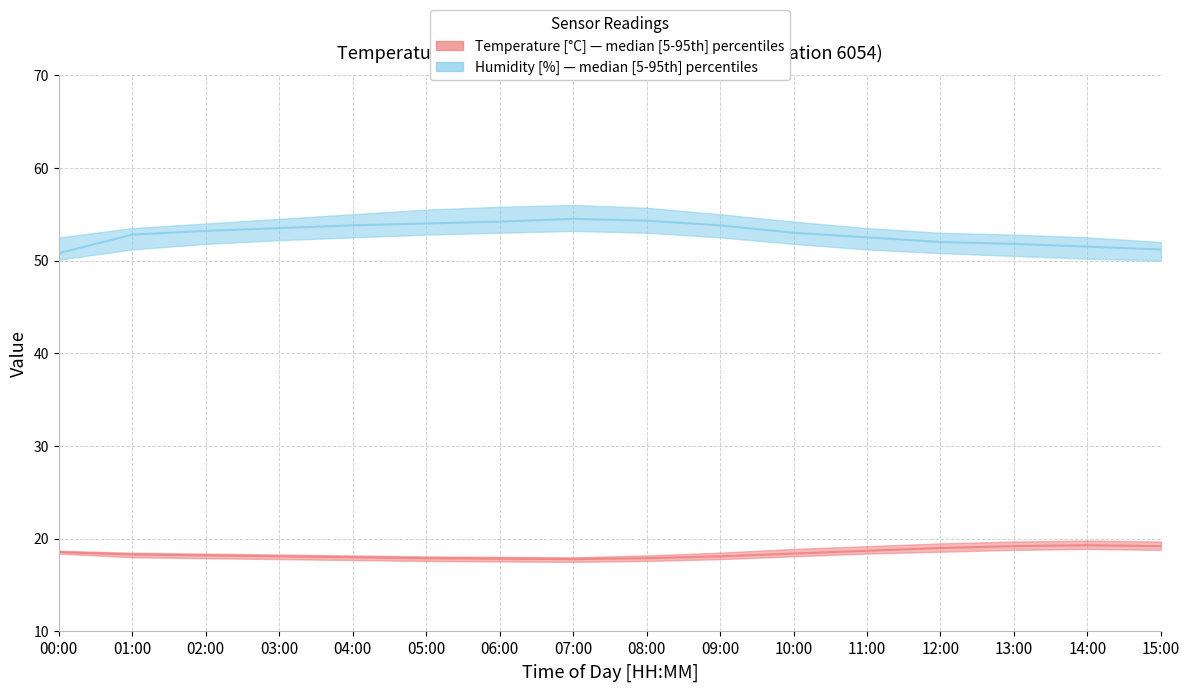

What is the average value of the humidity_median series?

52.9